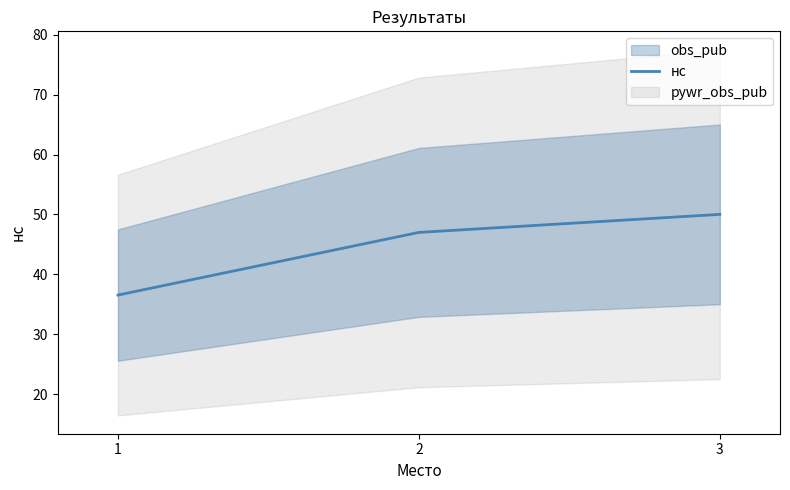

Does the chart display data point markers on the line(s)?

No